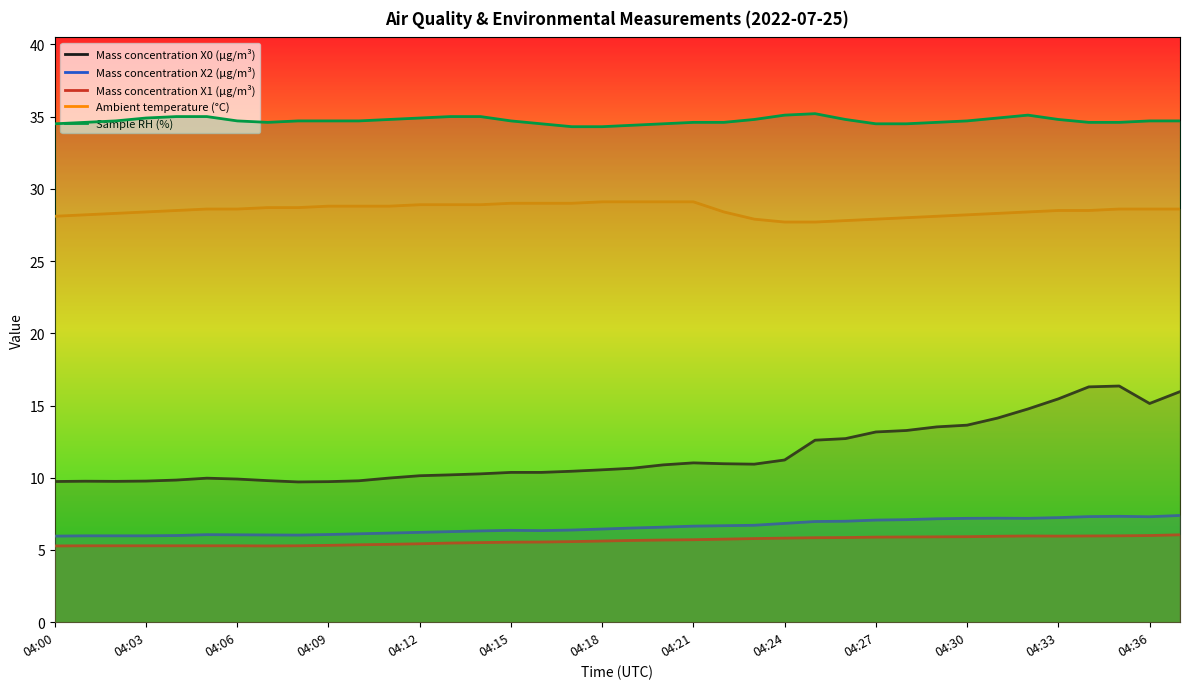

True or false: Sample RH (%) has more than 2 points higher than both neighbors.

False